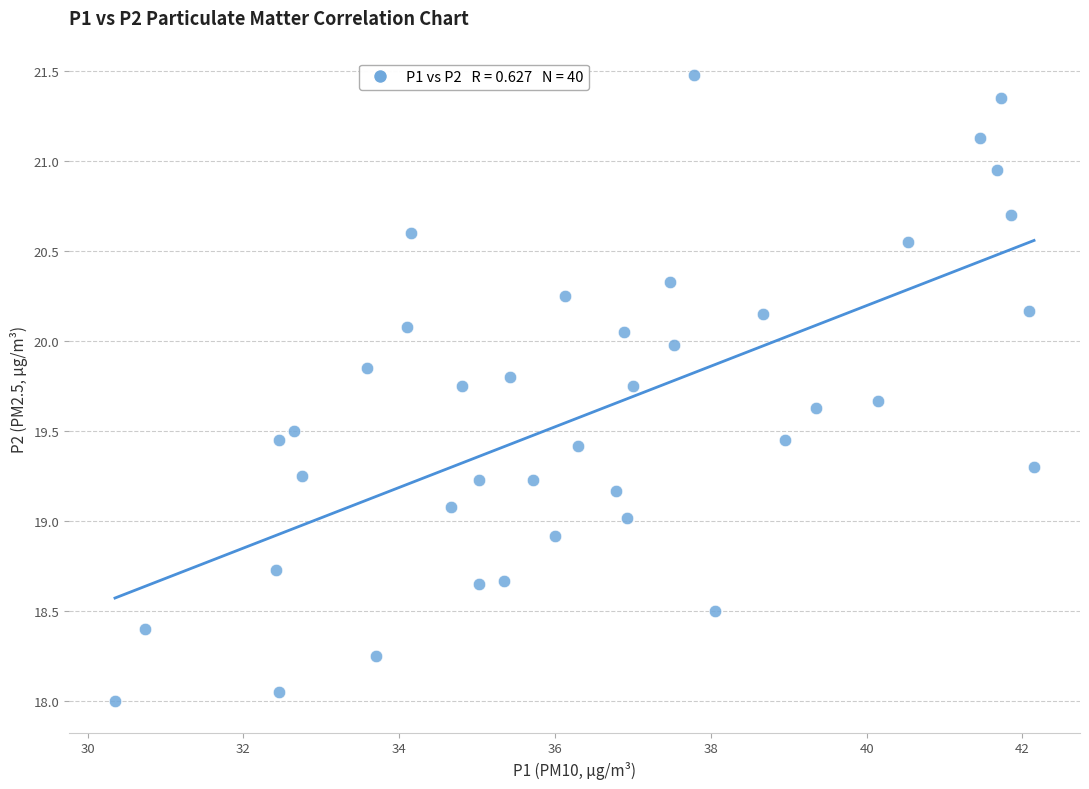

What is the range of Y values (max minus min)?

3.5